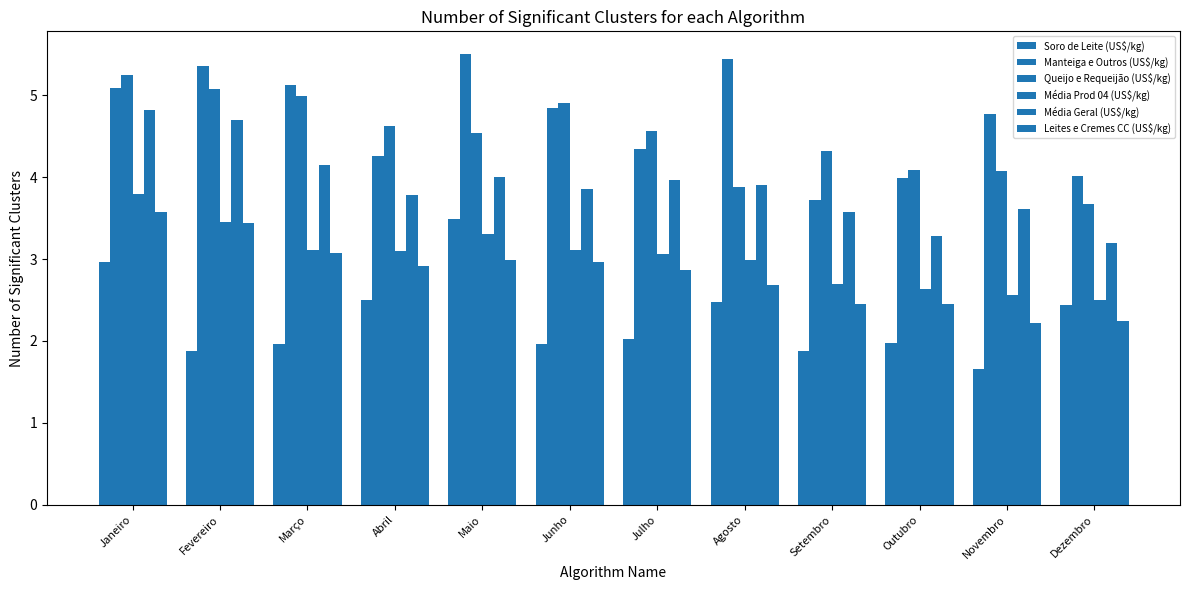

Which has a higher value, Maio or Março?

Maio